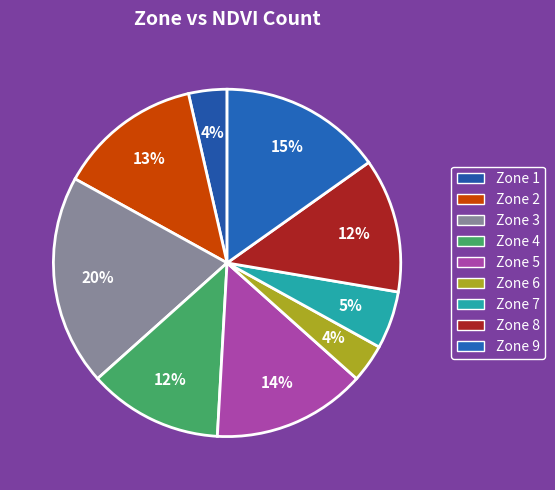

What percentage do Zone 1 and Zone 9 together represent?

18.8%